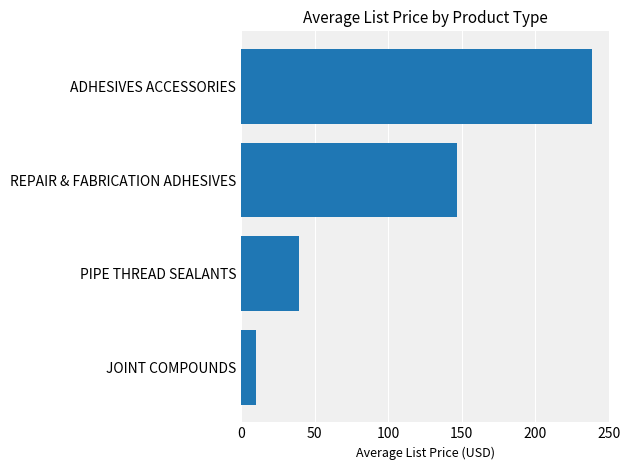

What is the change in value from PIPE THREAD SEALANTS to ADHESIVES ACCESSORIES?

+198.8